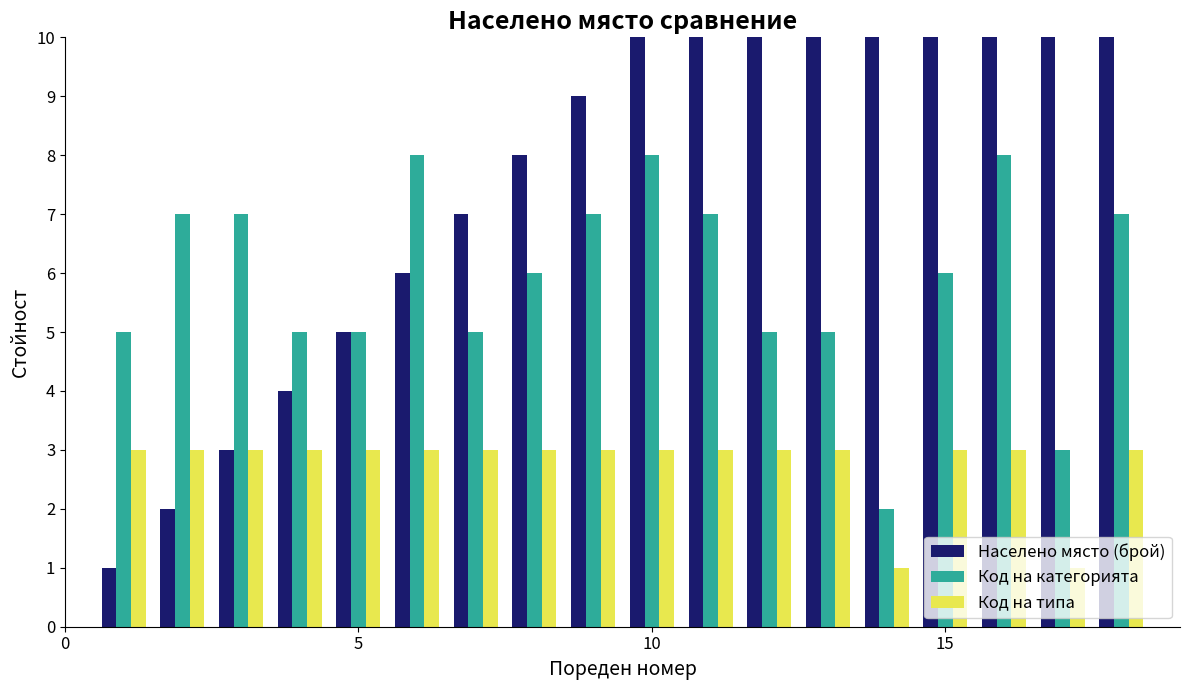

How many data points in Код на категорията are less than 6?

8